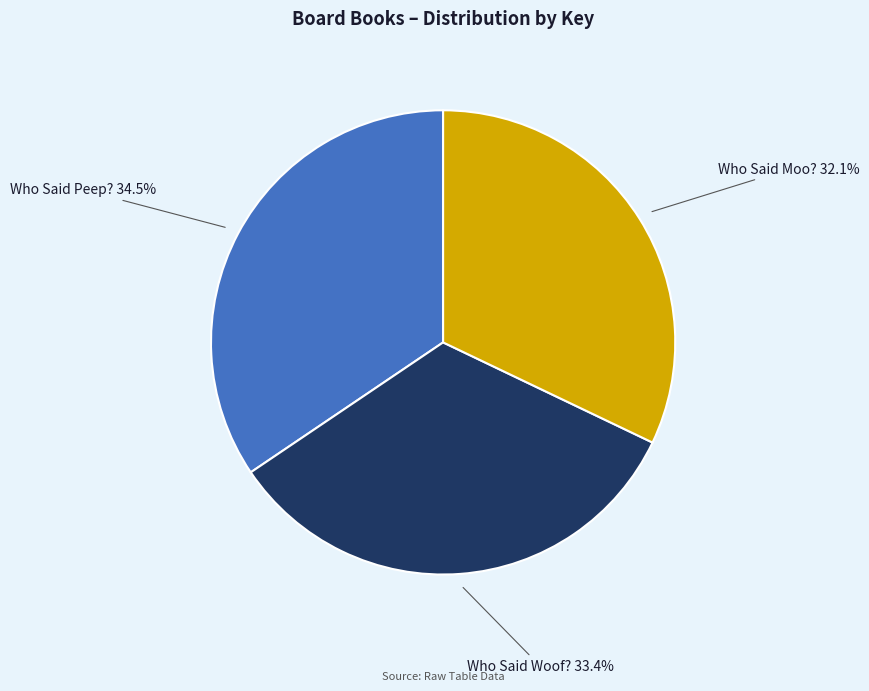

What portion of the pie excludes Who Said Woof??

66.6%